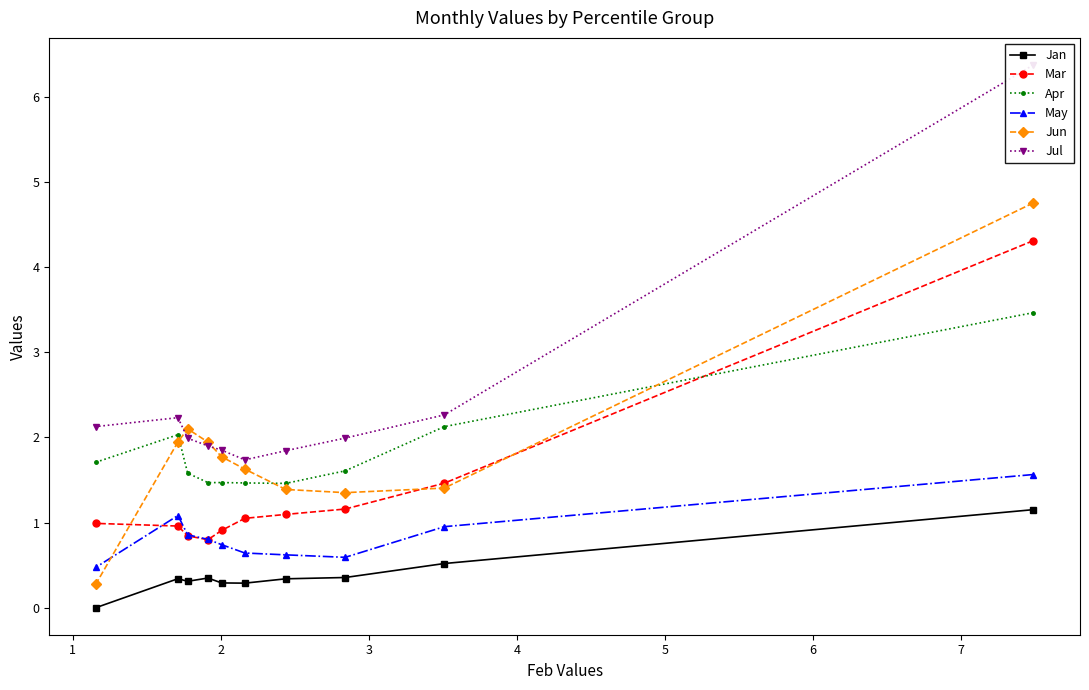

What is the lowest value of the Jun series?

0.3